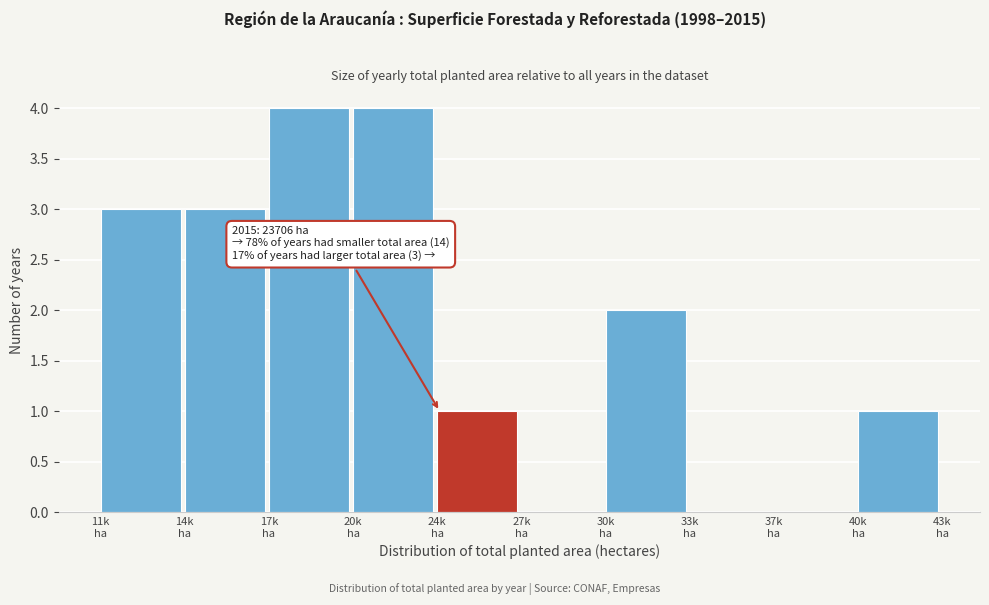

What is the maximum value shown in the chart?

4